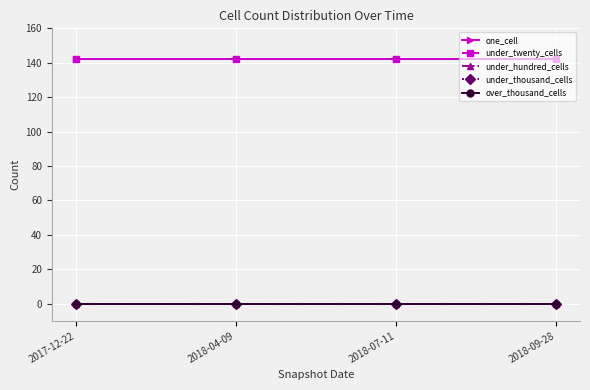

What position from the left is 2018-07-11?

3